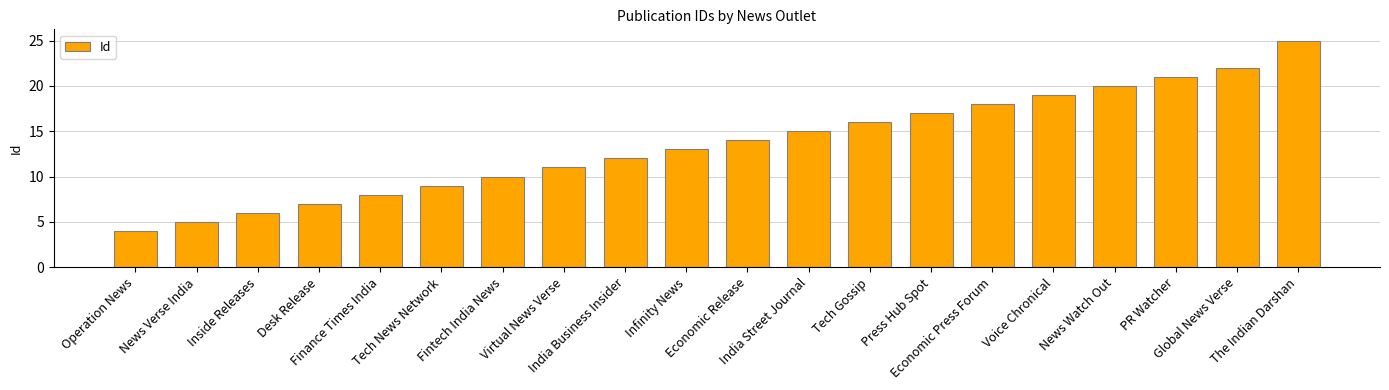

What is the maximum value shown in the chart?

25